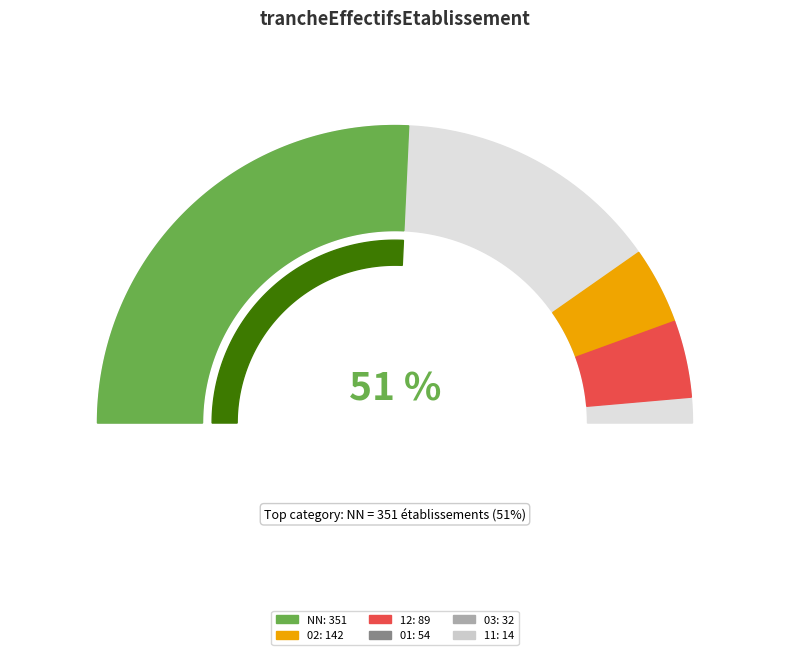

How many slices are in this pie chart?

6